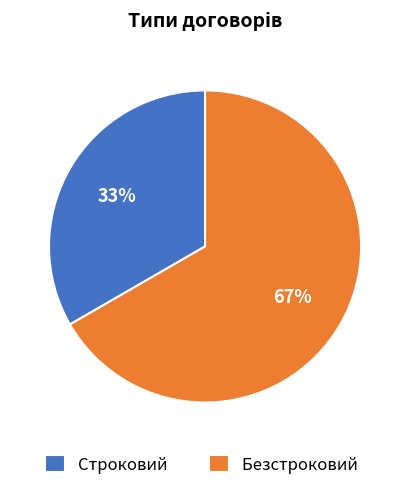

What is the ratio of the value at Безстроковий to the value at Строковий?

2.0